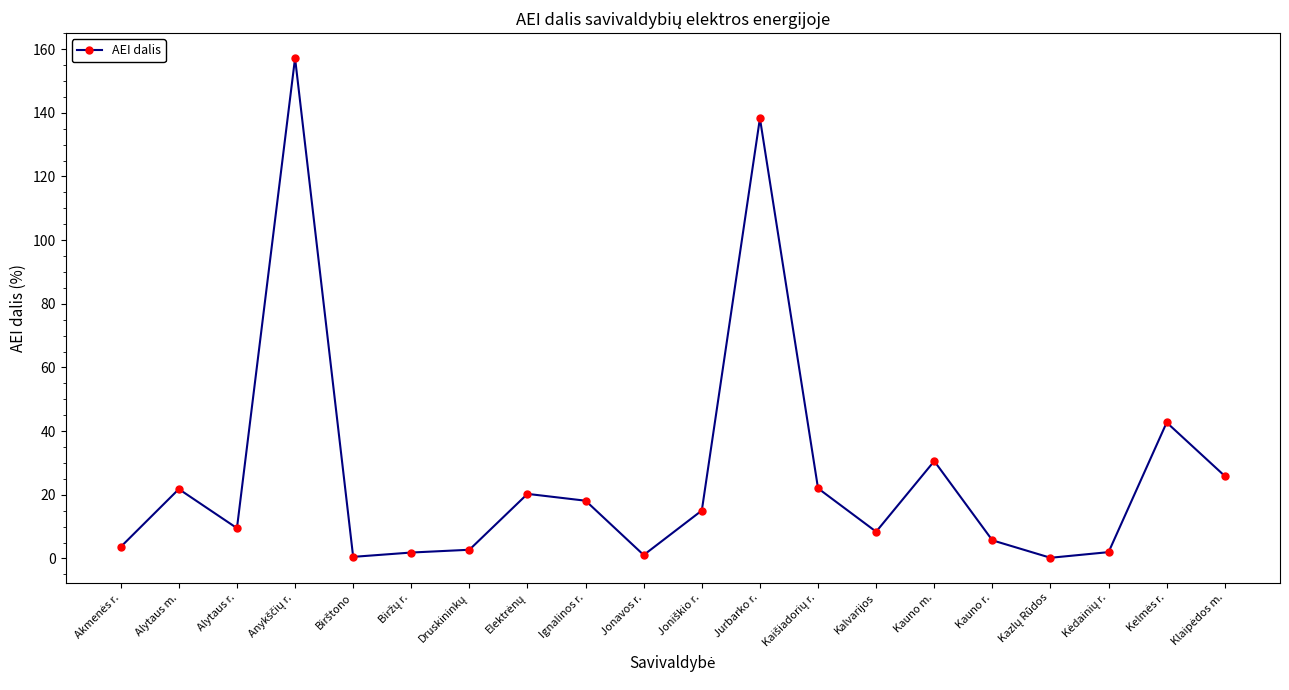

Read the value at Kalvarijos.

8.4